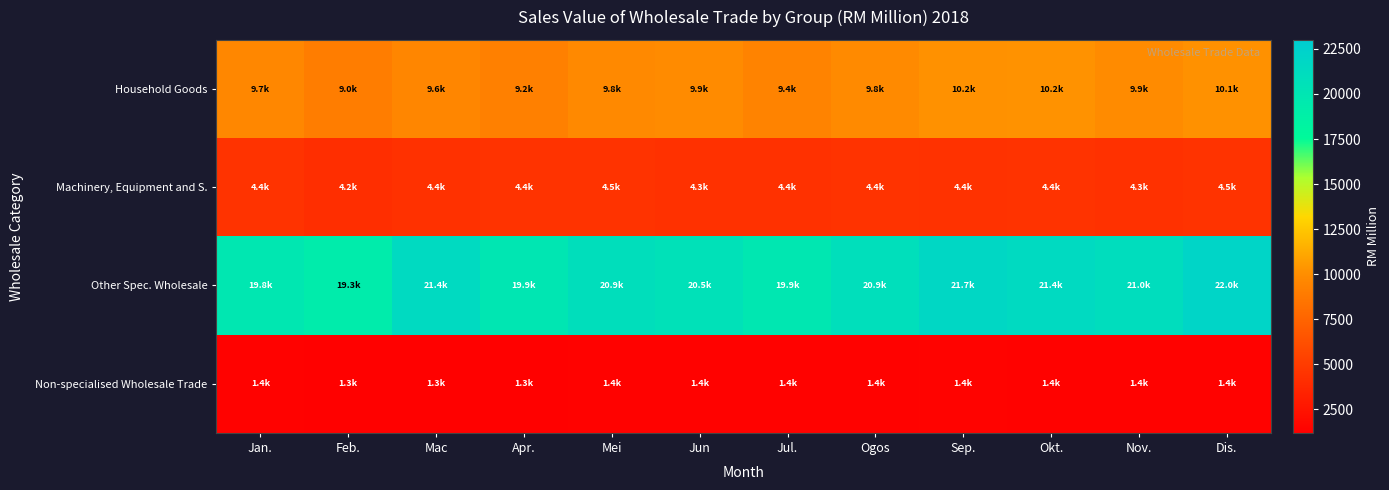

Reading right to left, transcribe all the data shown in this chart.

Household Goods: Dis.=10149.5	Nov.=9909.0	Okt.=10187.1	Sep.=10166.7	Ogos=9823.8	Jul.=9375.5	Jun=9858.5	Mei=9782.1	Apr.=9239.0	Mac=9594.7	Feb.=9018.8	Jan.=9672.3
Machinery, Equipment and S.: Dis.=4515.1	Nov.=4315.6	Okt.=4446.7	Sep.=4413.0	Ogos=4449.5	Jul.=4356.6	Jun=4335.1	Mei=4513.7	Apr.=4440.6	Mac=4362.2	Feb.=4167.2	Jan.=4447.6
Other Spec. Wholesale: Dis.=22026.9	Nov.=21042.2	Okt.=21389.7	Sep.=21724.7	Ogos=20852.9	Jul.=19872.3	Jun=20534.0	Mei=20873.0	Apr.=19918.0	Mac=21398.8	Feb.=19251.4	Jan.=19809.3
Non-specialised Wholesale Trade: Dis.=1364.9	Nov.=1409.9	Okt.=1398.7	Sep.=1449.7	Ogos=1360.2	Jul.=1366.9	Jun=1355.8	Mei=1396.5	Apr.=1287.1	Mac=1307.0	Feb.=1301.9	Jan.=1363.6